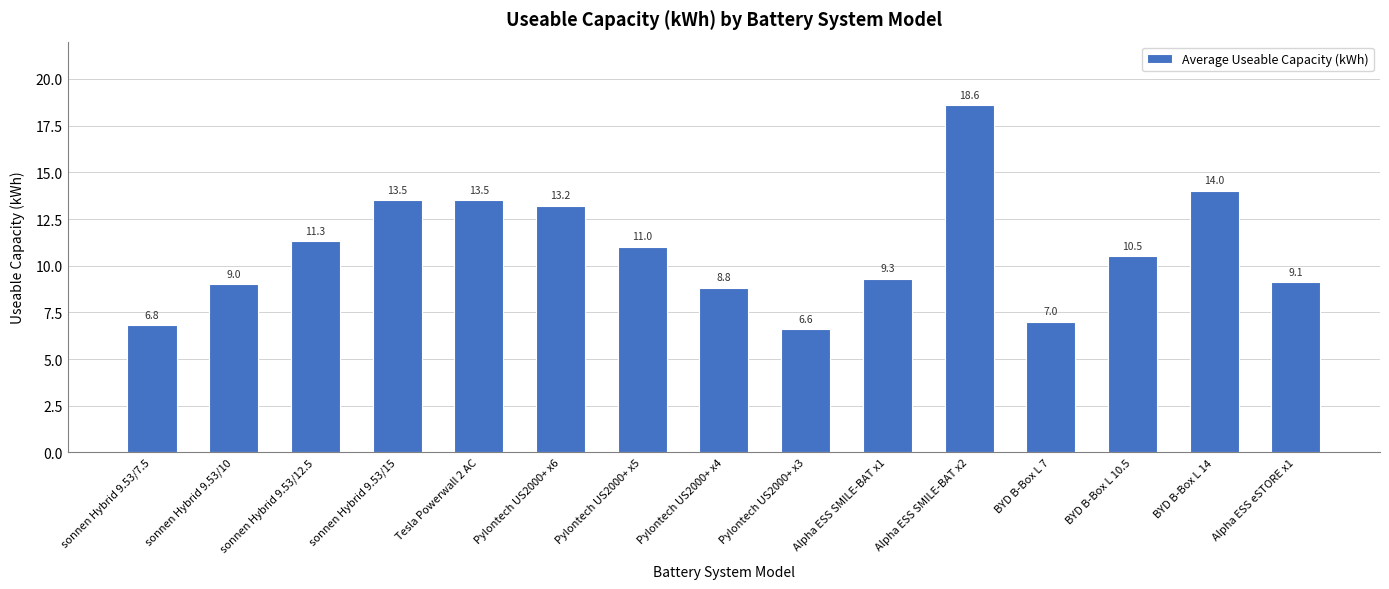

What is the maximum value shown in the chart?

18.6